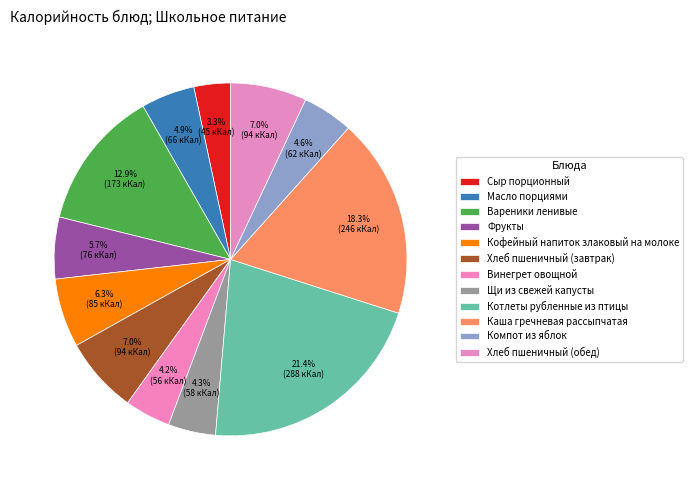

How many segments does this pie chart have?

12